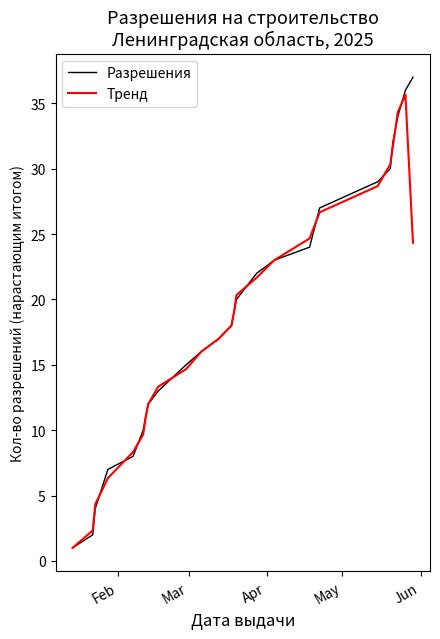

Is this an area chart (filled region under the line)?

No